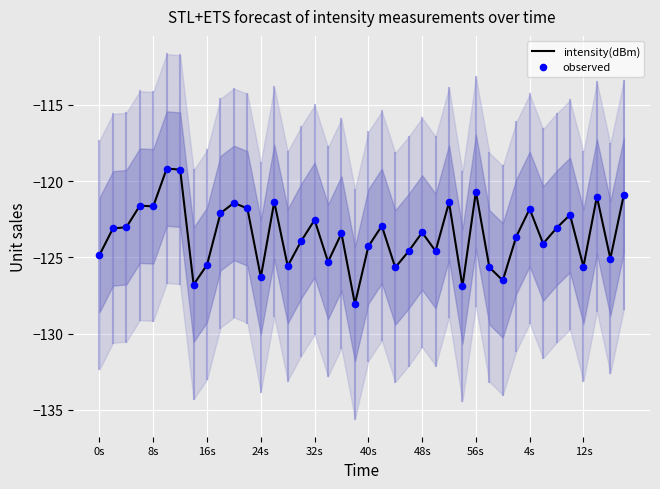

At how many categories does at least one series exceed -125?

28